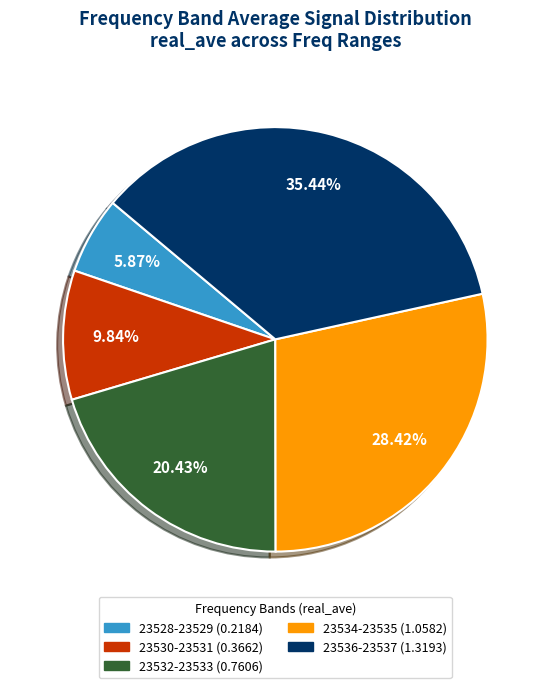

Does any single category account for the majority?

No